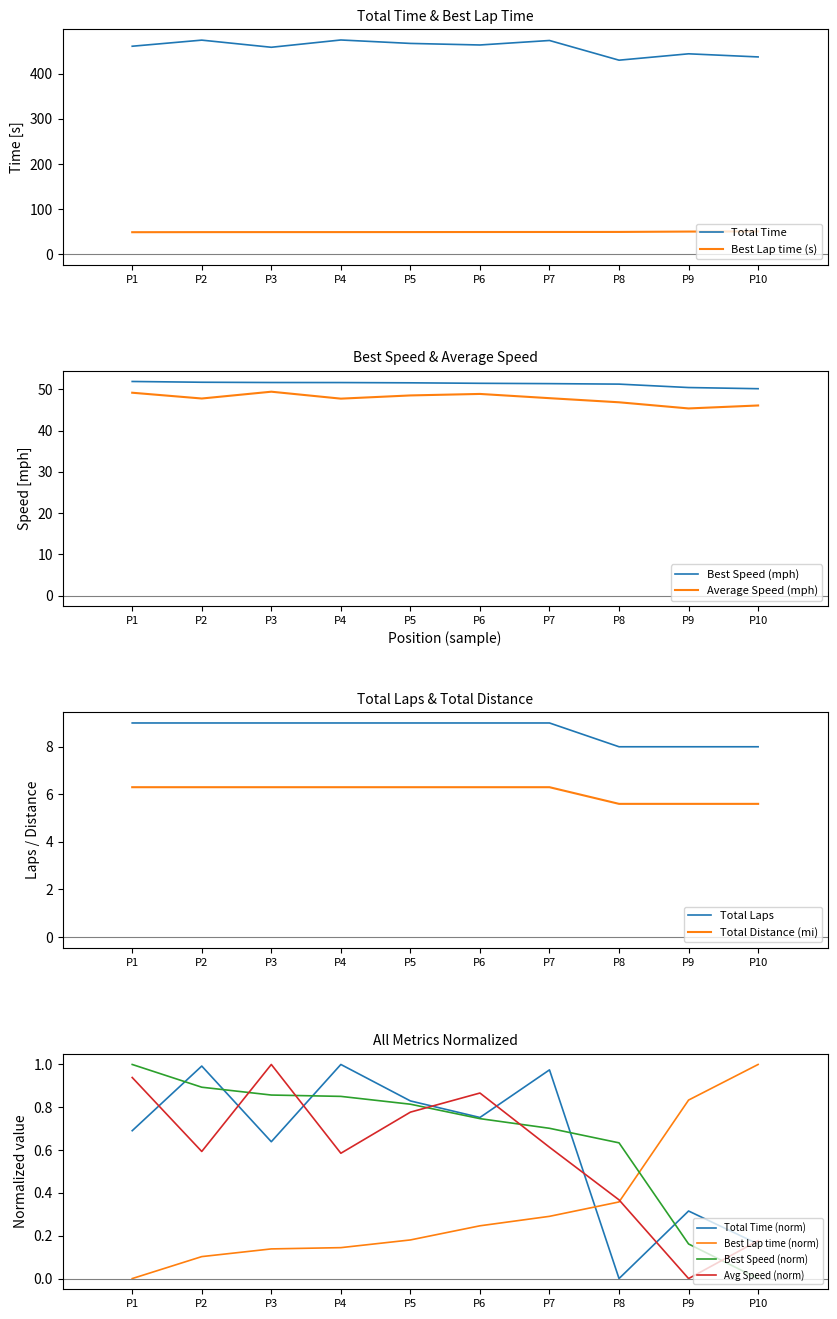

True or false: Average Speed (mph) has a value of 47.8 at P7.

True